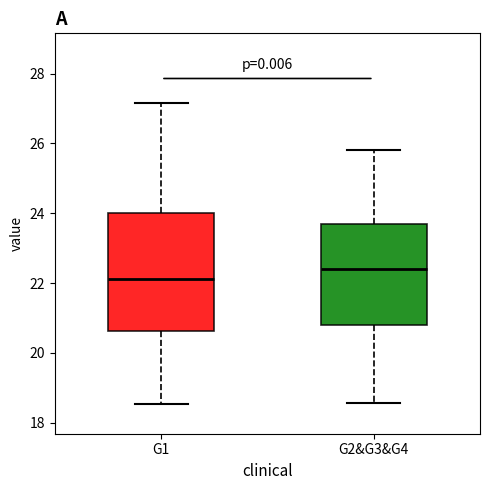

Which box has the highest median line?

G2&G3&G4